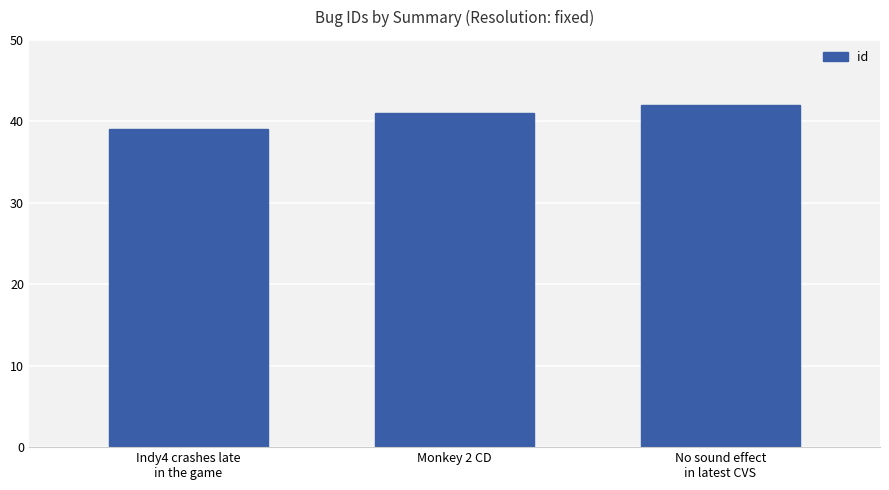

Reading right to left, what are all the values shown in this chart?

No sound effect
in latest CVS=42	Monkey 2 CD=41	Indy4 crashes late
in the game=39